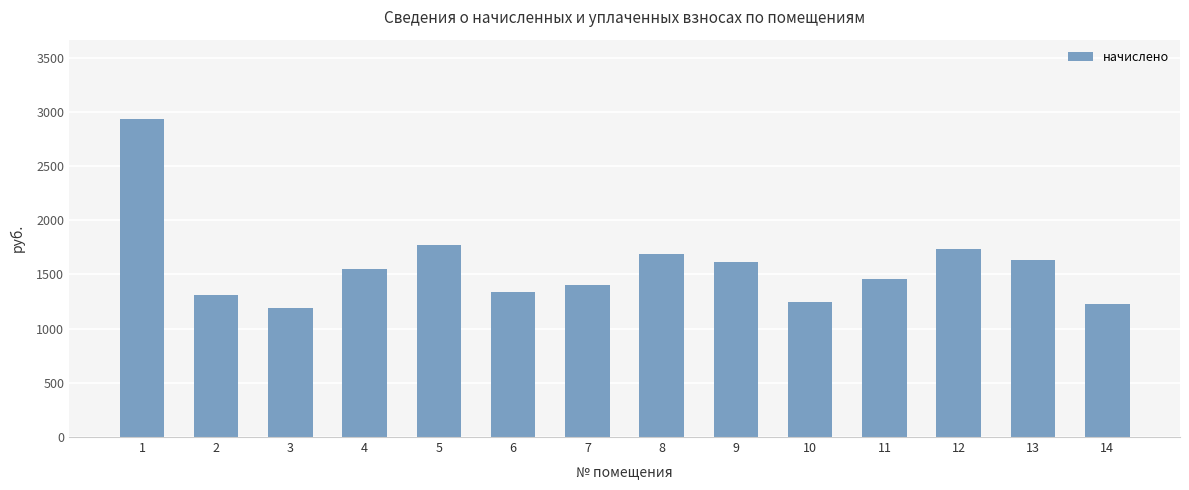

What is the value of the 2nd bar from the left?

1307.0